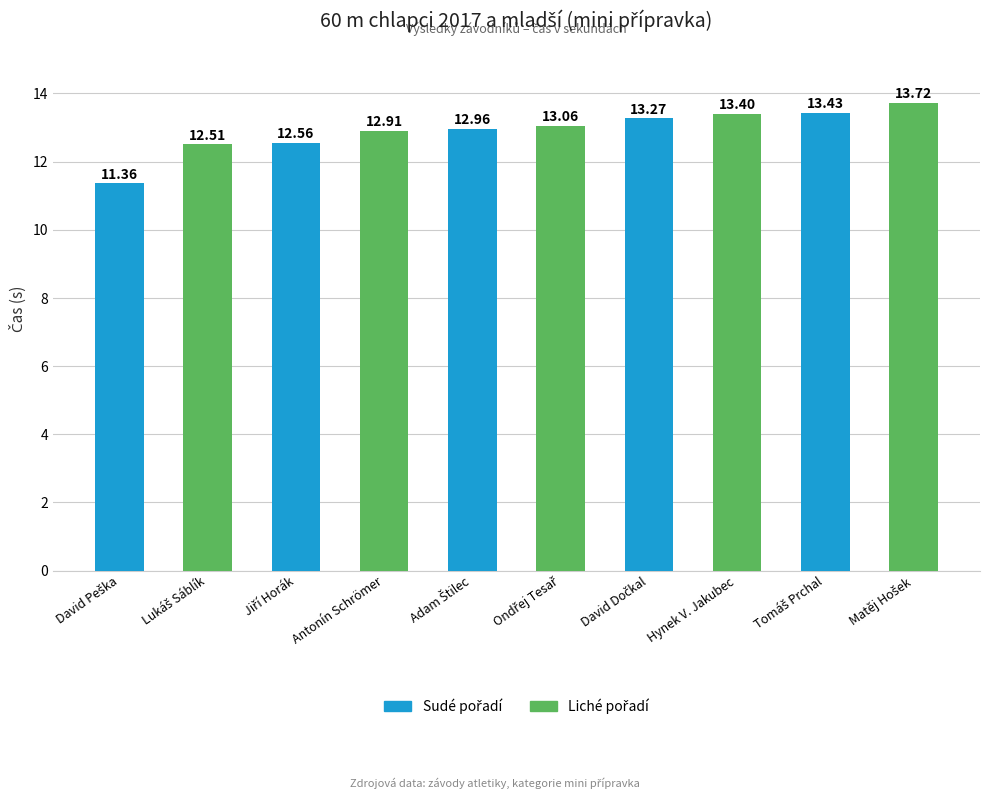

What is the difference between the maximum and minimum values?

2.4